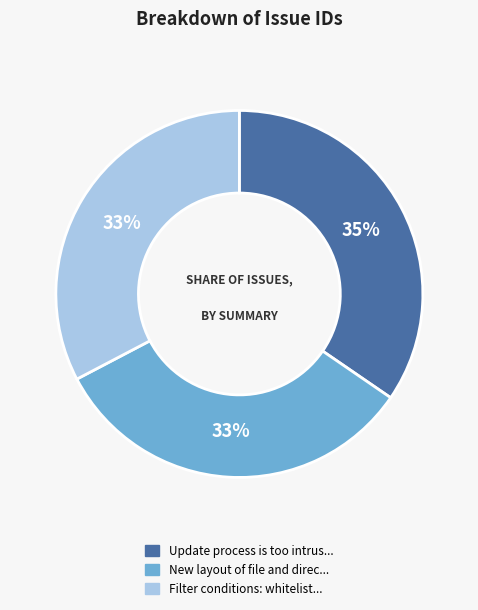

Does any single category account for the majority?

No